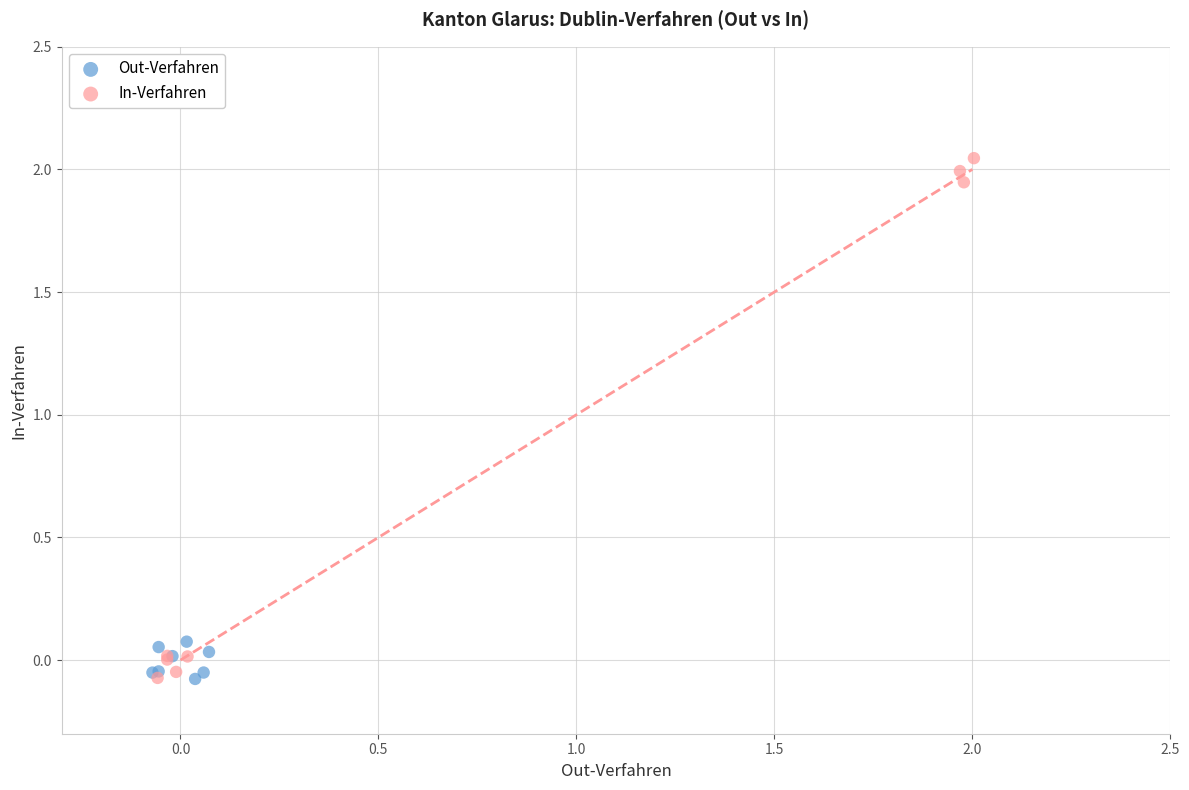

What are all the series names shown in the legend?

Out-Verfahren, In-Verfahren